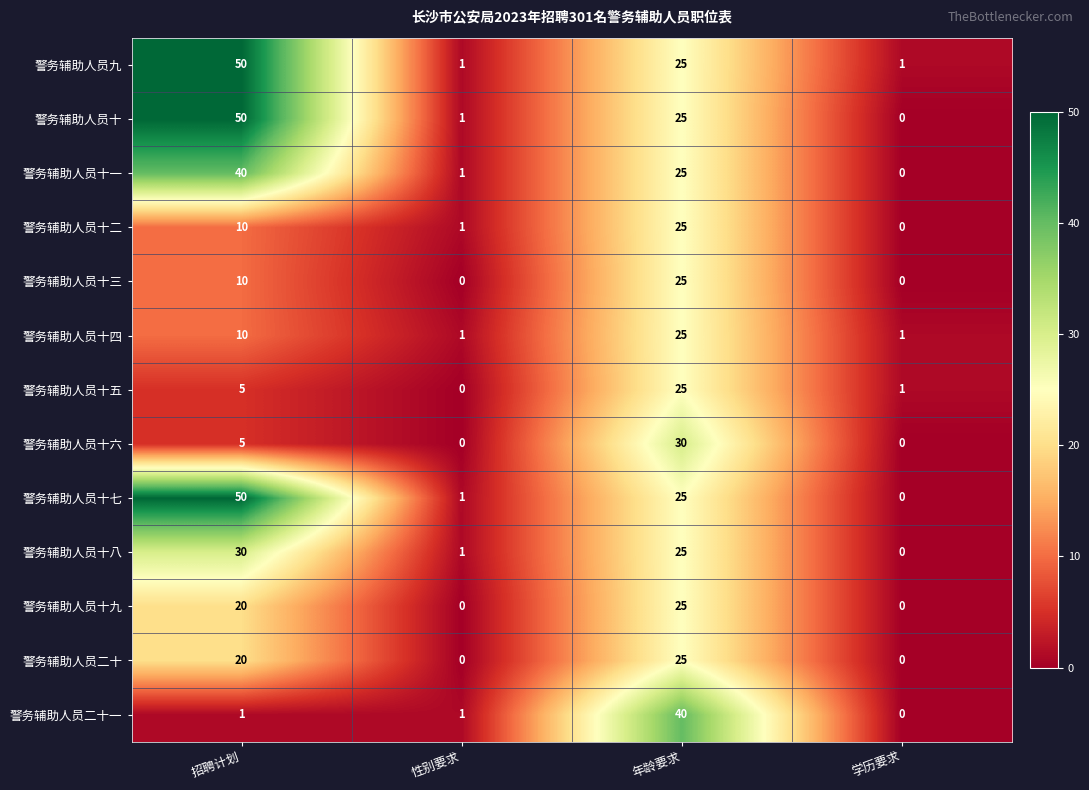

At which category is the sum across all series the highest?

年龄要求